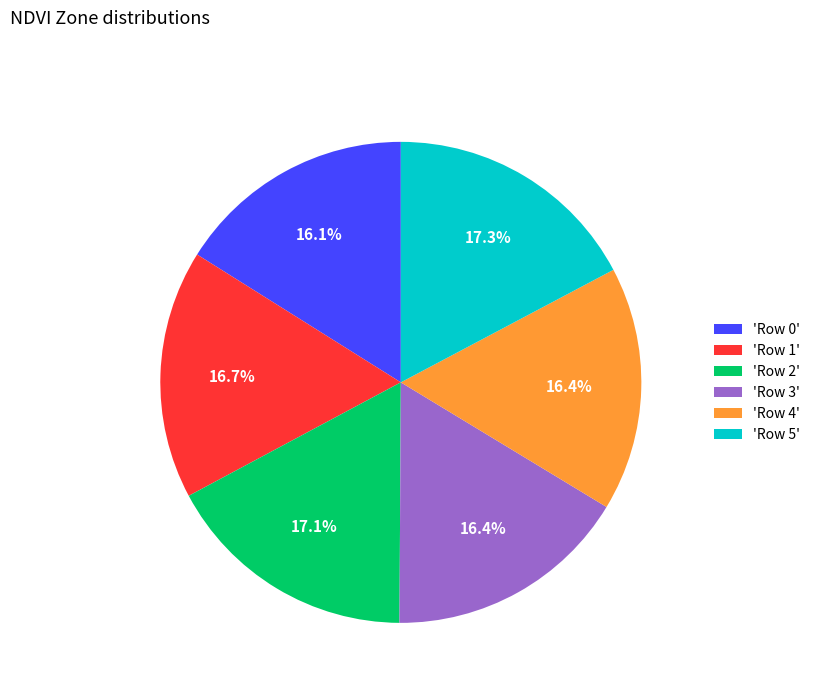

Does 'Row 5' account for over 50% of the chart?

No